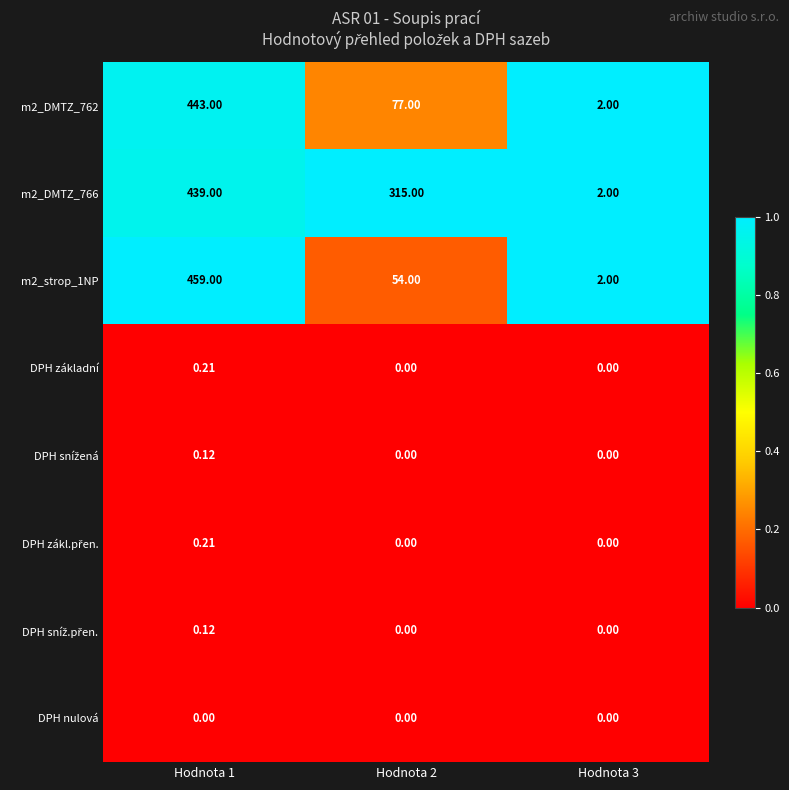

Is the value of m2_strop_1NP at Hodnota 1 greater than the value of m2_DMTZ_762 at Hodnota 3?

Yes